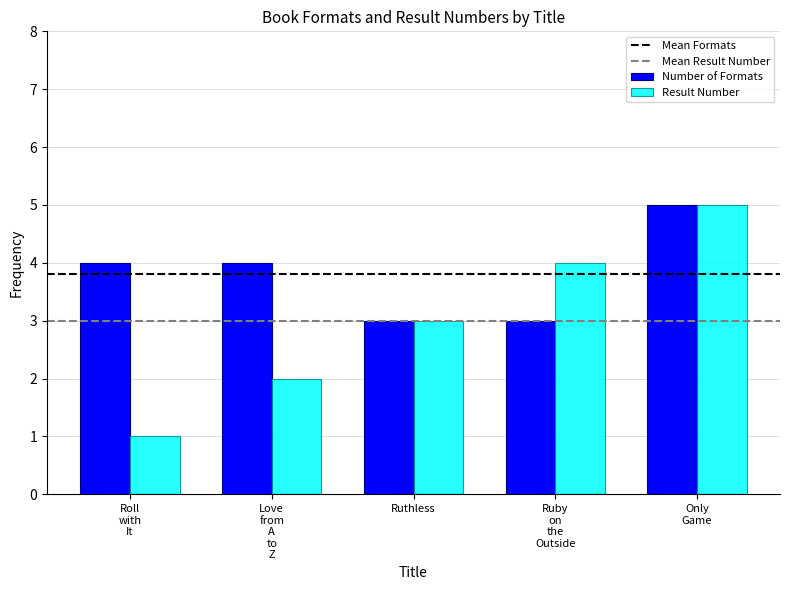

What is the smallest value displayed?

1